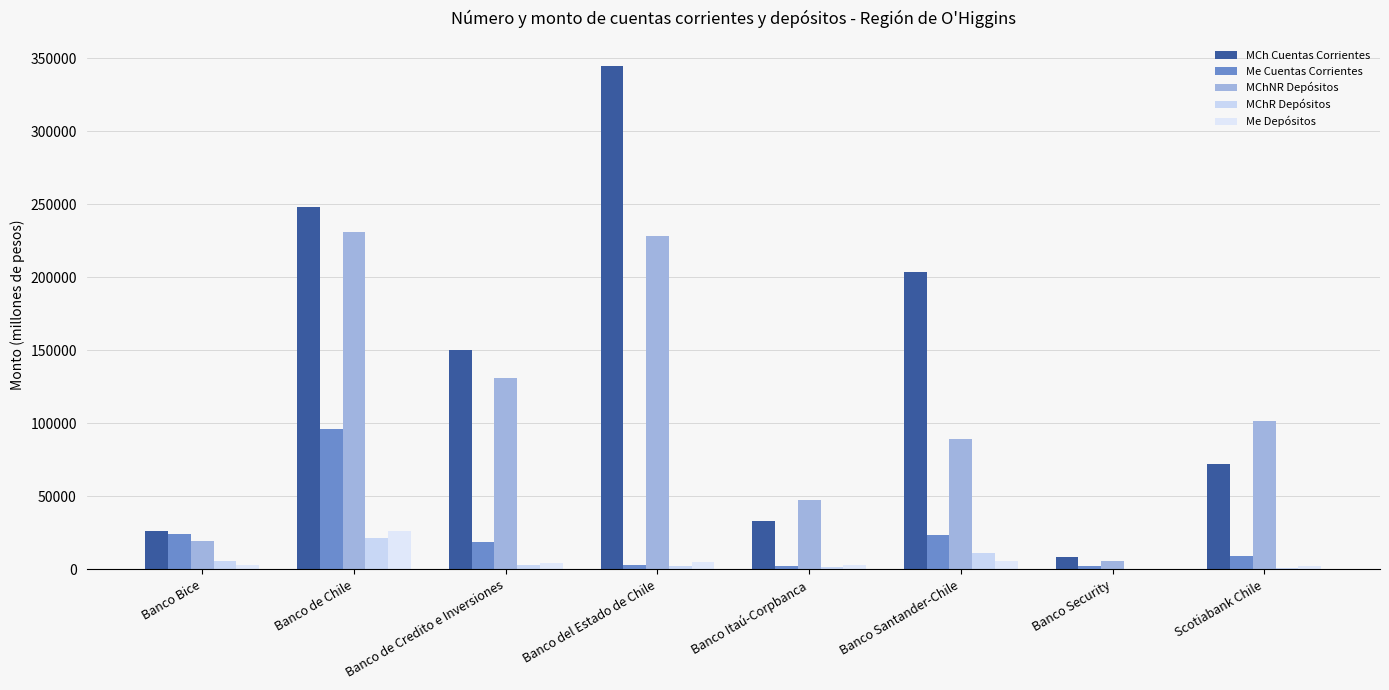

Count the number of categories in the chart.

8